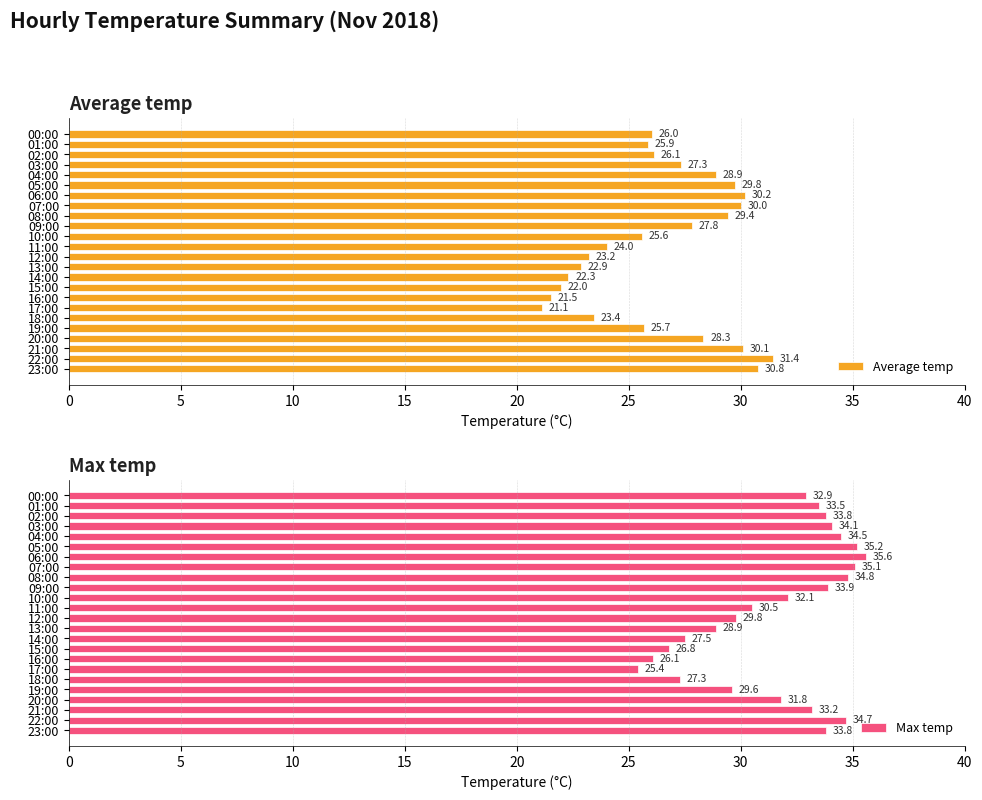

True or false: Average temp has a value of 30.8 at 23:00.

True